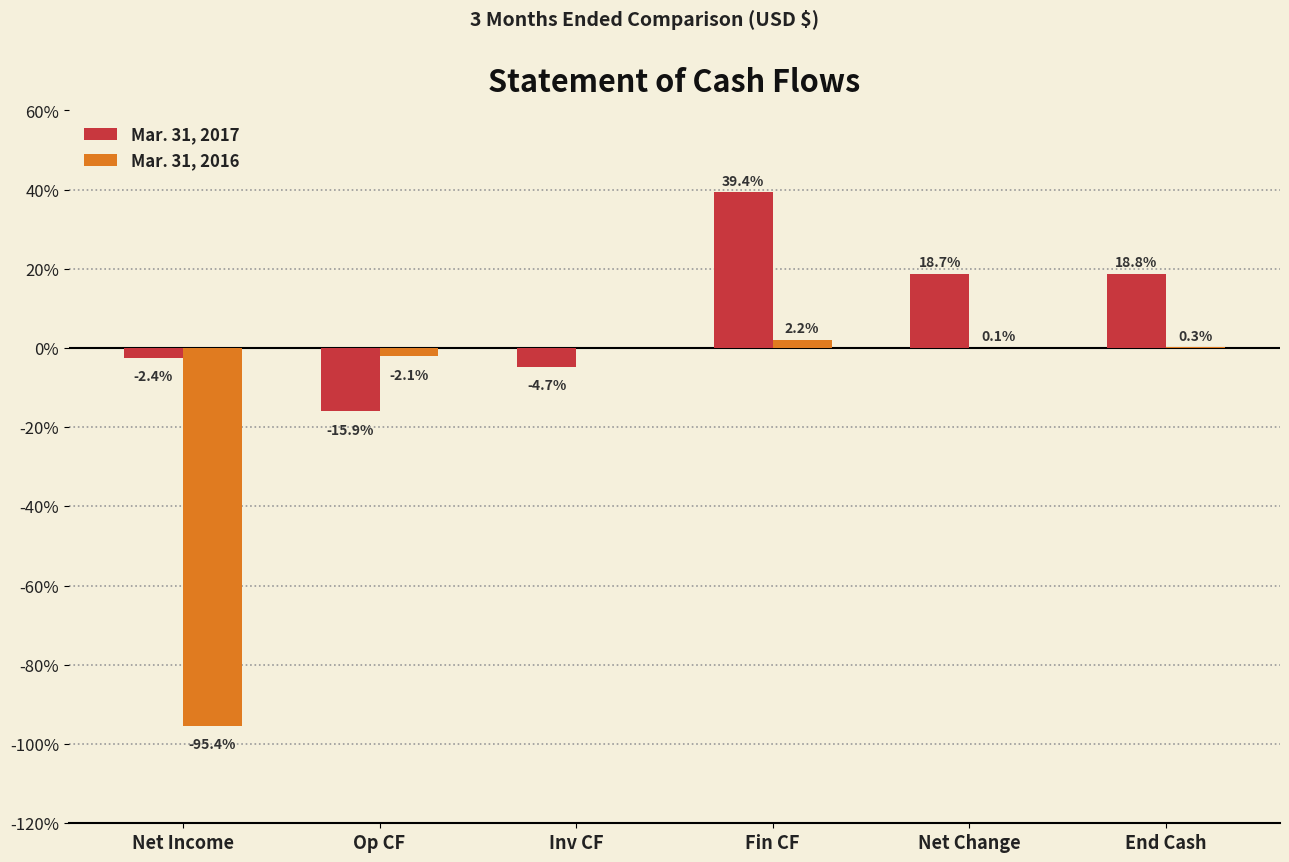

Reading left to right, extract all data points from this chart.

Mar. 31, 2017: Net Income=-2.4	Op CF=-15.9	Inv CF=-4.7	Fin CF=39.4	Net Change=18.7	End Cash=18.8
Mar. 31, 2016: Net Income=-95.4	Op CF=-2.1	Inv CF=0.0	Fin CF=2.2	Net Change=0.1	End Cash=0.3